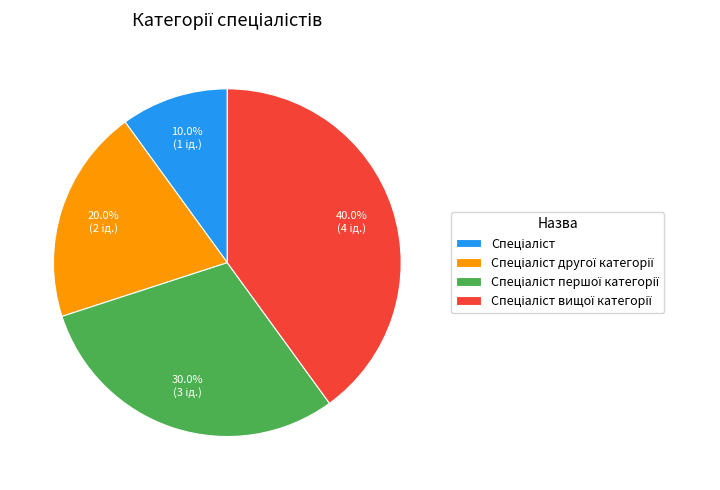

Is there a majority slice in this chart?

No